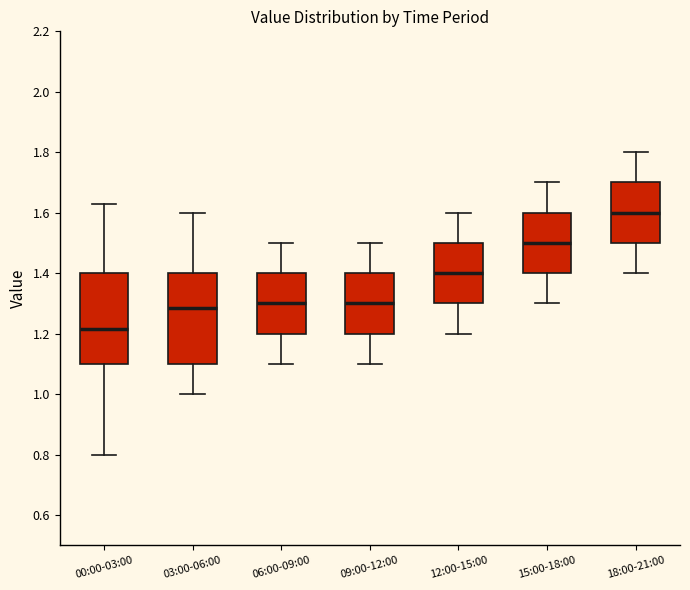

Reading left to right, read every box against the y-axis: the position of its median line, the range the box covers, and the ends of its whiskers. The values are not printed on the chart, so give them approximately, as read against the axis.

00:00-03:00: median 1.22, box 1.10 to 1.40, whiskers 0.80 to 1.64
03:00-06:00: median 1.28, box 1.10 to 1.40, whiskers 1.00 to 1.60
06:00-09:00: median 1.30, box 1.20 to 1.40, whiskers 1.10 to 1.50
09:00-12:00: median 1.30, box 1.20 to 1.40, whiskers 1.10 to 1.50
12:00-15:00: median 1.40, box 1.30 to 1.50, whiskers 1.20 to 1.60
15:00-18:00: median 1.50, box 1.40 to 1.60, whiskers 1.30 to 1.70
18:00-21:00: median 1.60, box 1.50 to 1.70, whiskers 1.40 to 1.80